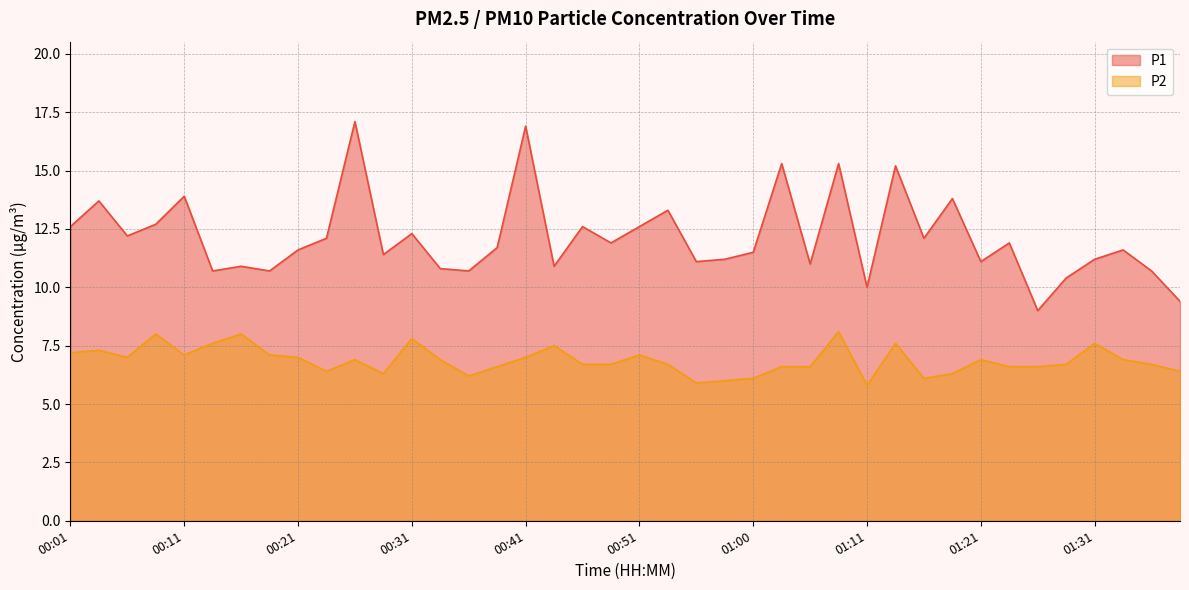

Rank the series by their maximum value, from lowest to highest.

P2, P1